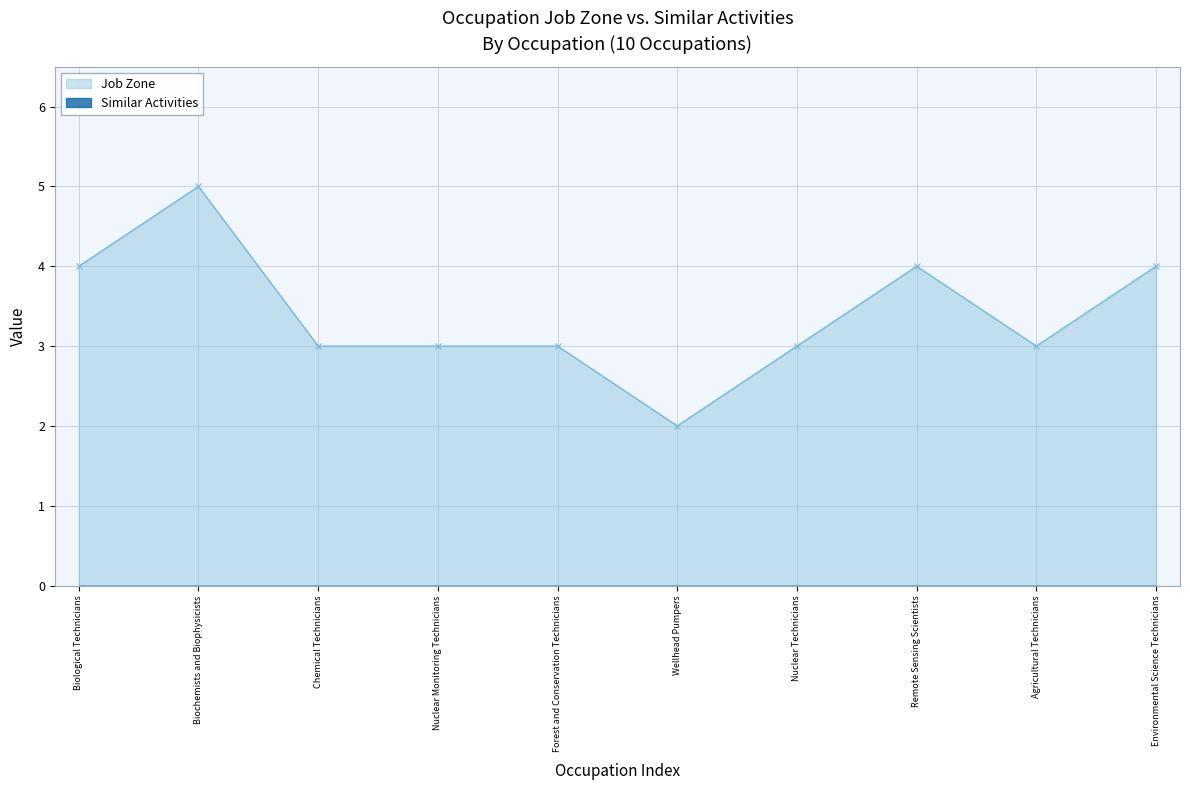

What is the average value?

3